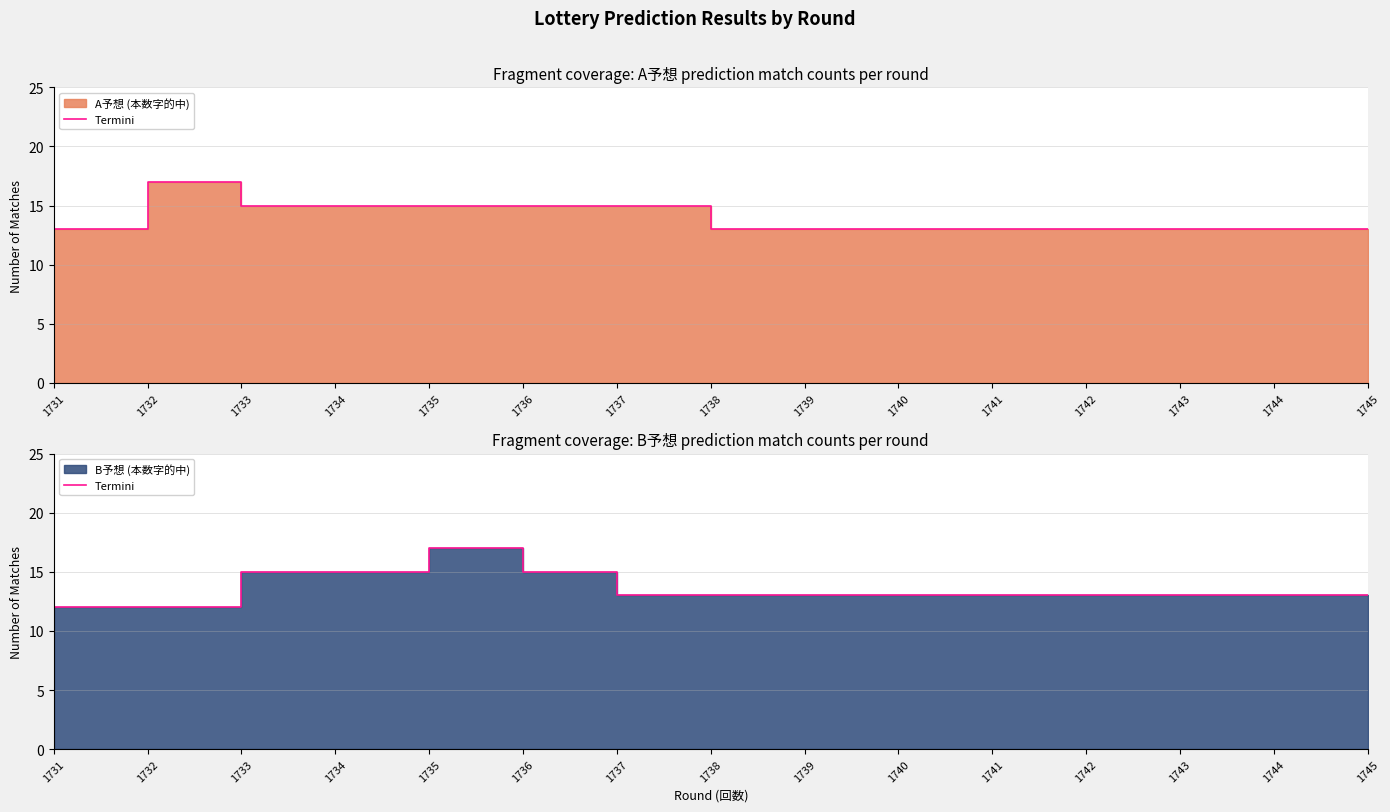

Where is the first local maximum?

1735